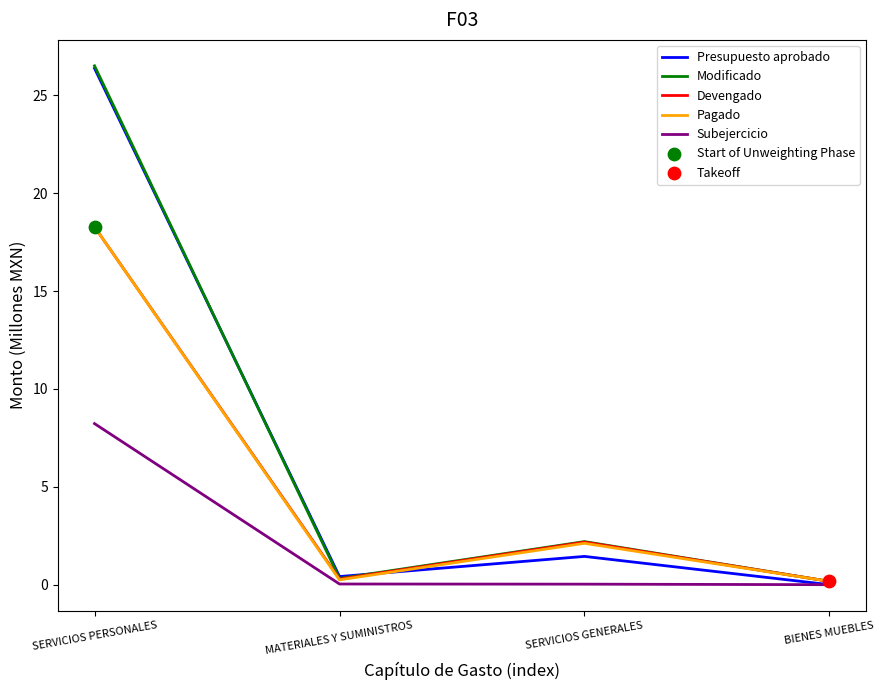

Which series has the largest total across all categories?

Modificado